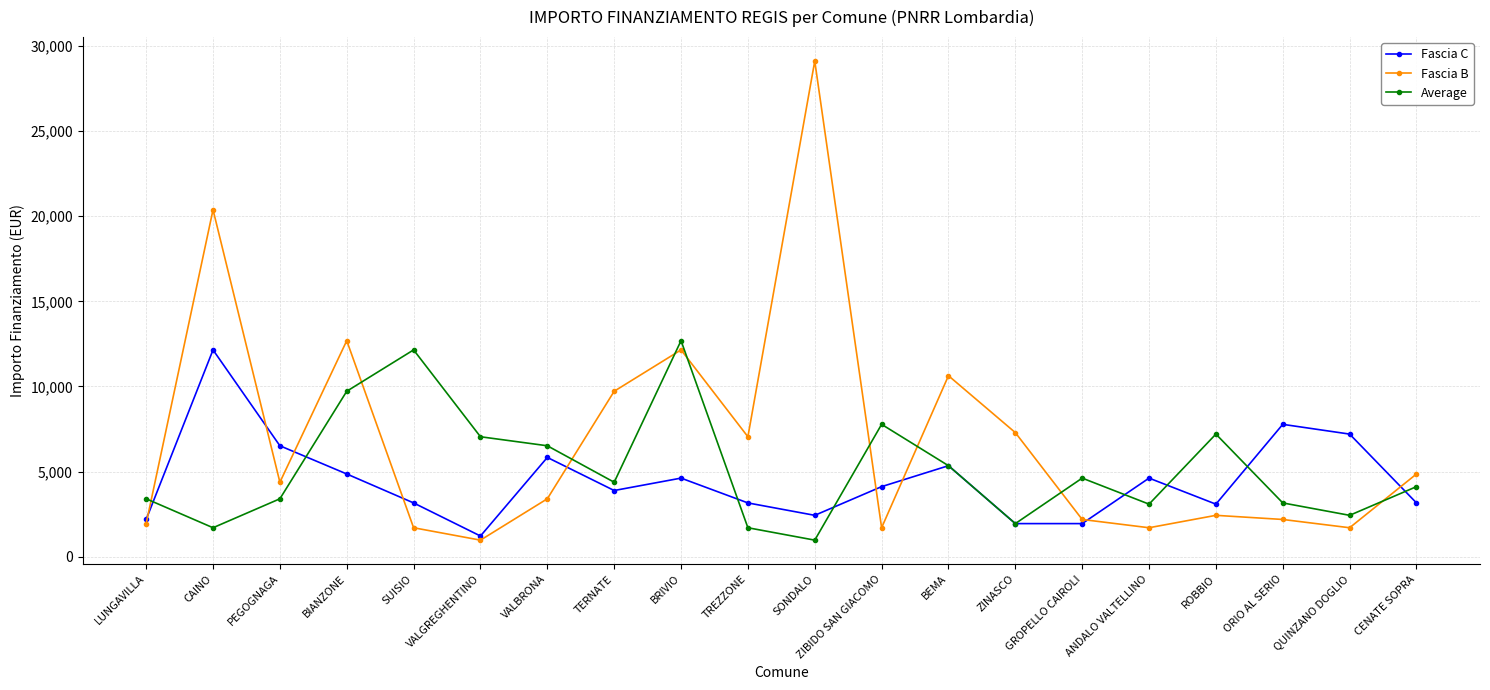

What is the total value across all series at PEGOGNAGA?

14293